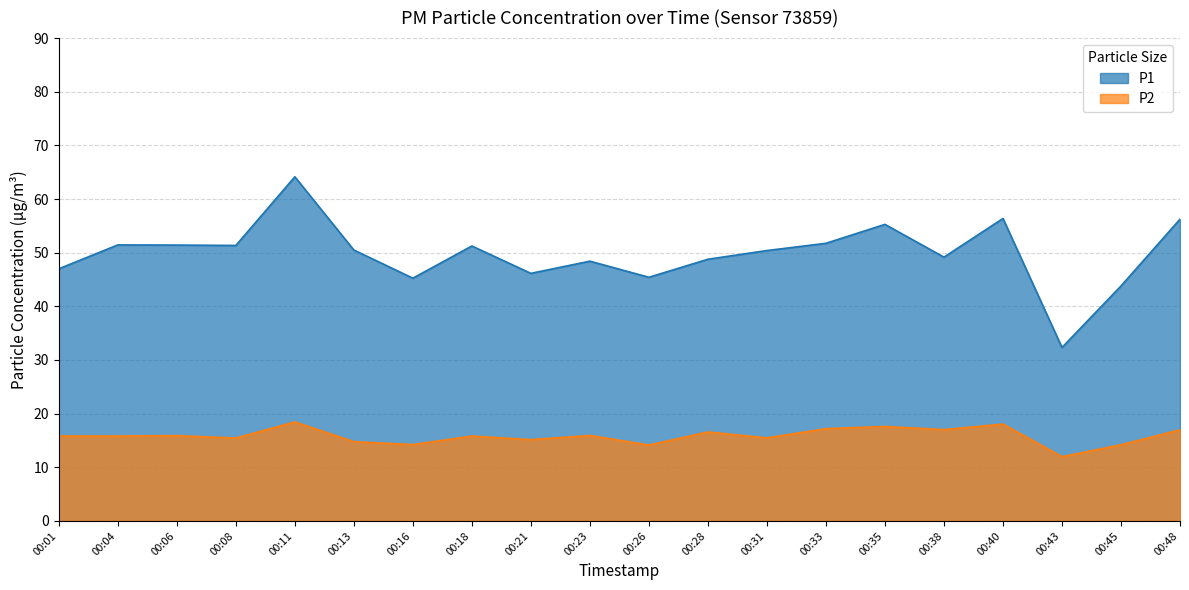

True or false: P1 and P2 intersect in this chart.

False